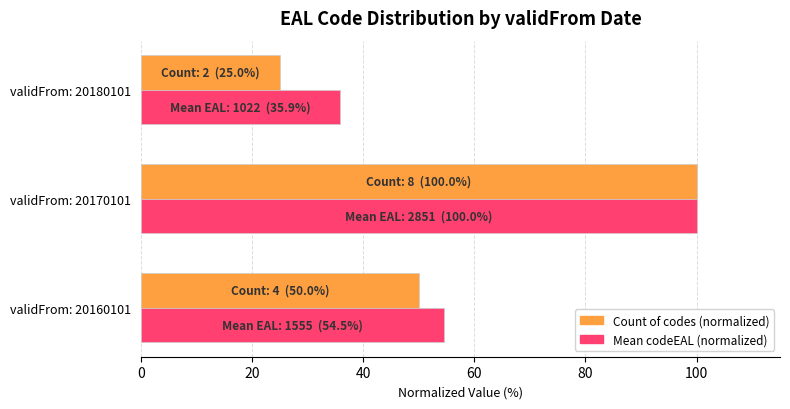

List the series in order of their overall mean, highest first.

Mean codeEAL (normalized), Count of codes (normalized)